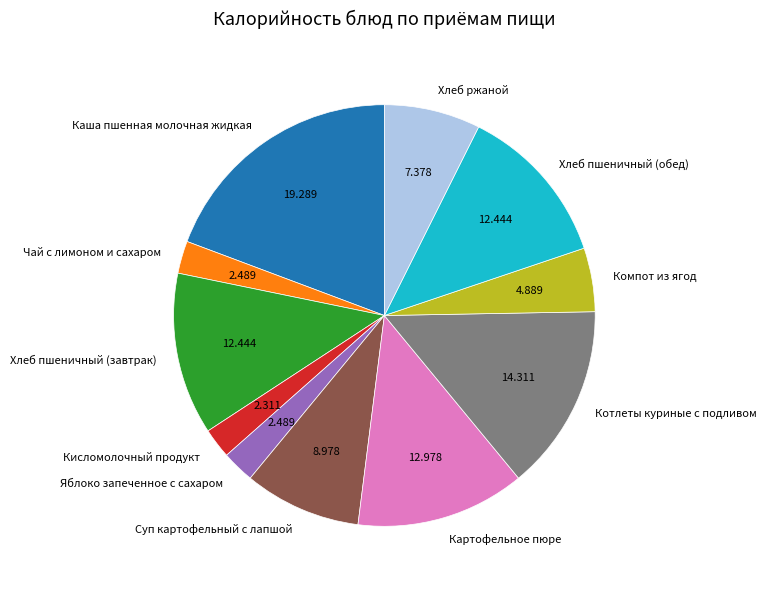

Is it true that Каша пшенная молочная жидкая is 12% of the pie?

False